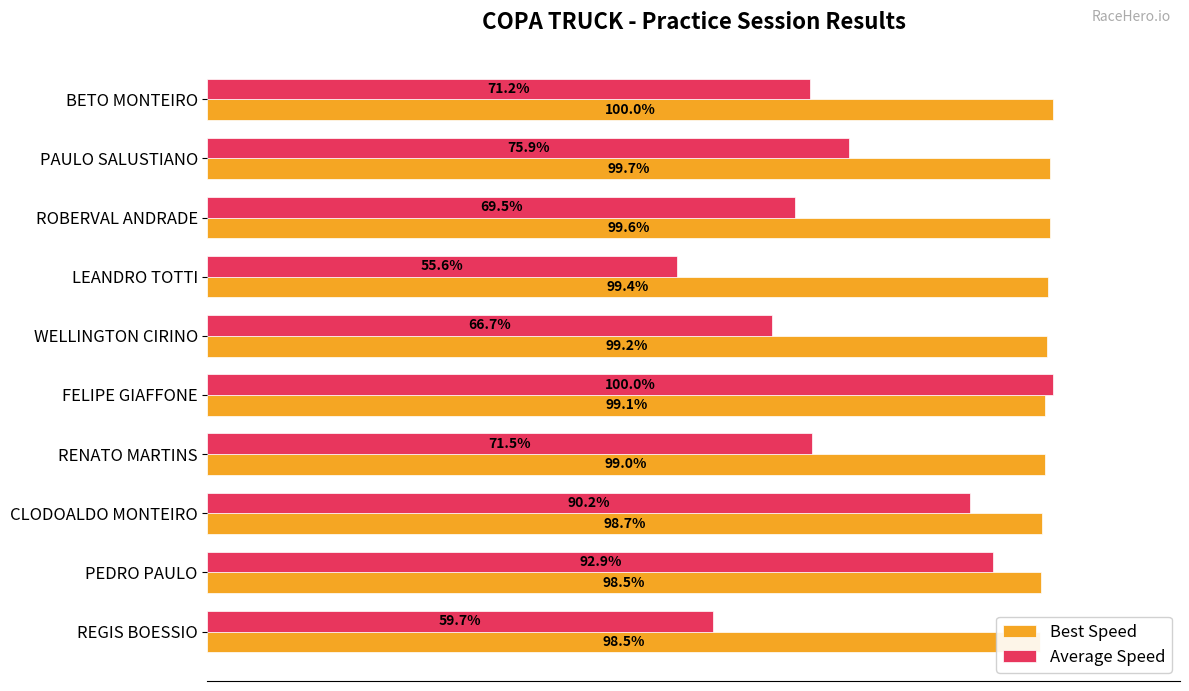

Which series has the largest range (max minus min)?

Average Speed